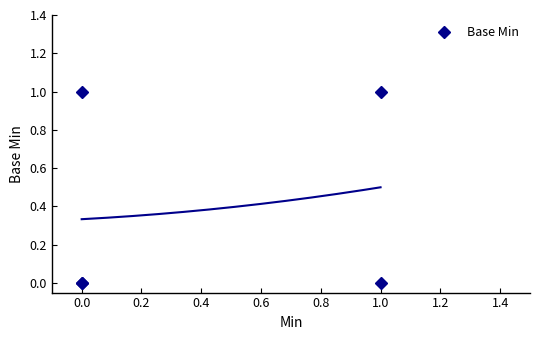

What is the sum of all values?

2